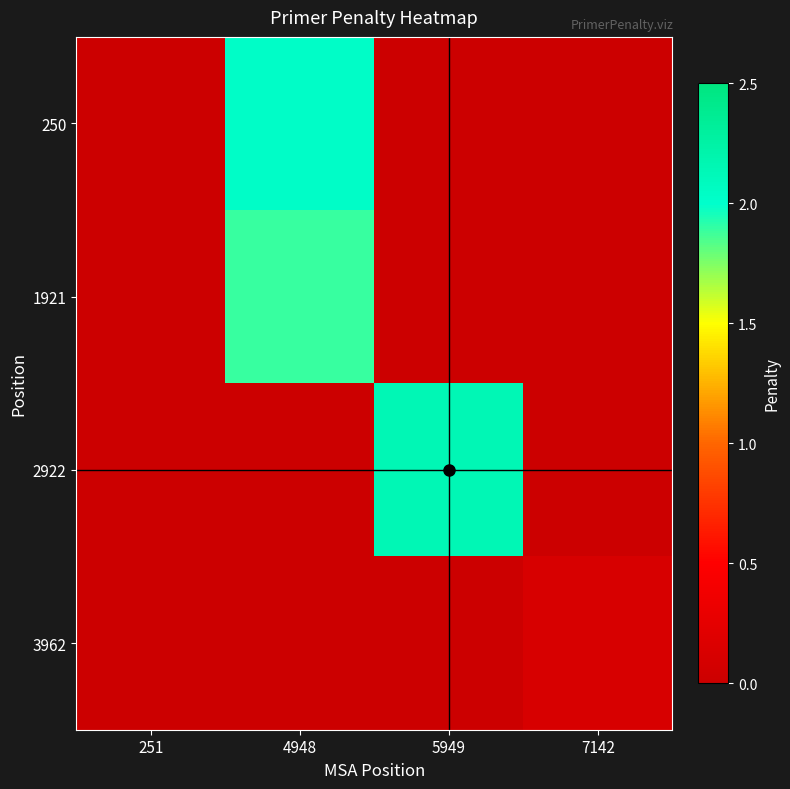

Between 5949 and 7142, which series saw the biggest shift?

2922